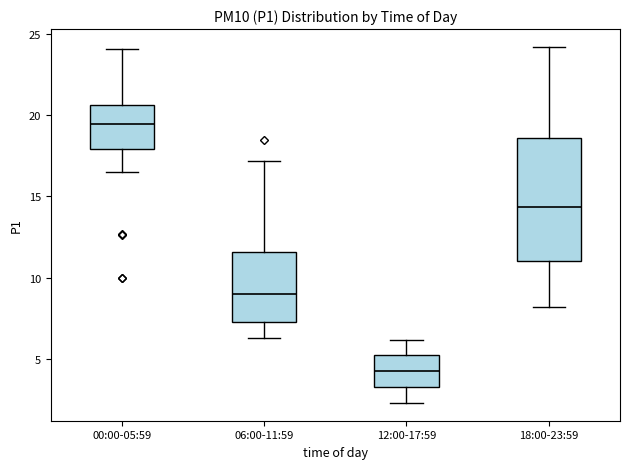

Comparing the boxes themselves (not the whiskers), which one is the tallest?

18:00-23:59